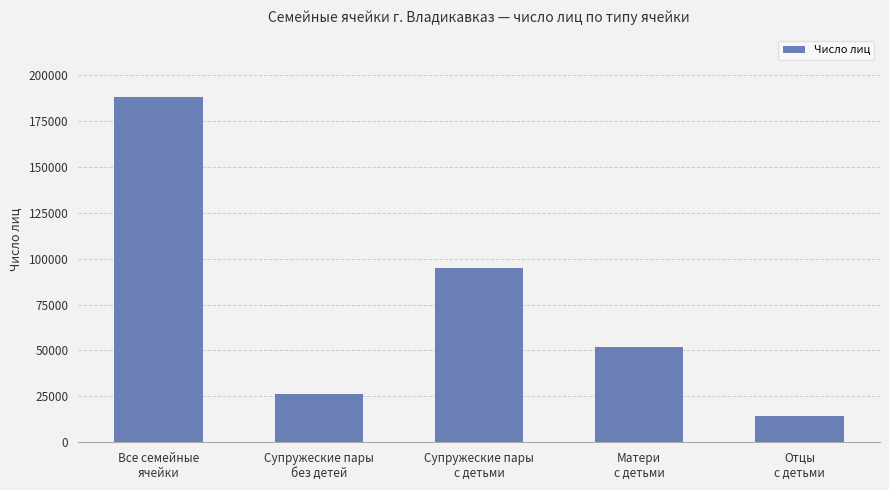

What is the sum of the values at Матери
с детьми and Все семейные
ячейки?

239870